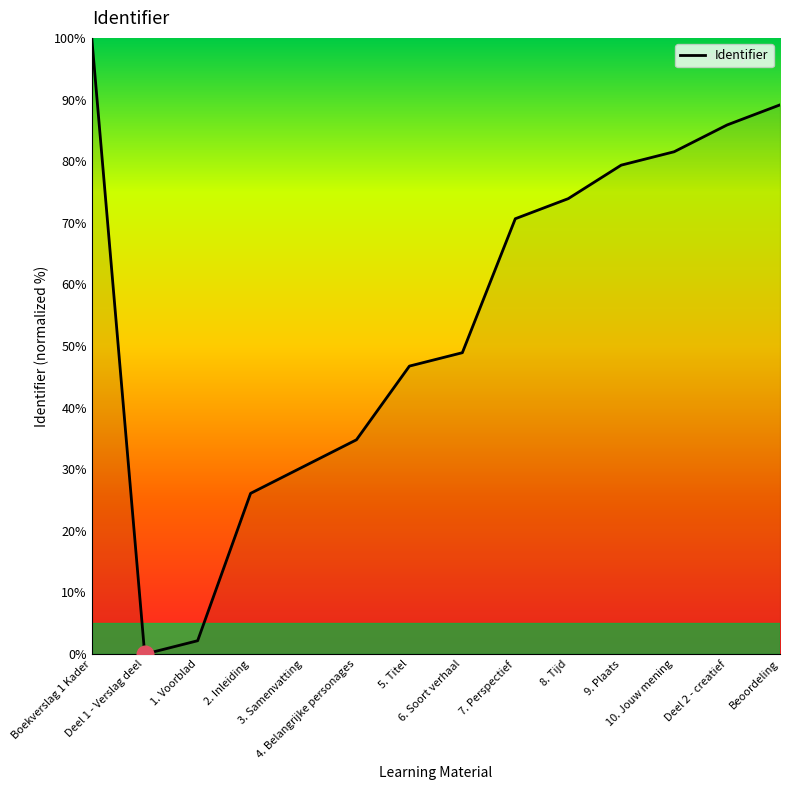

How many interior local valleys (lower than both neighbors) does the data have?

1